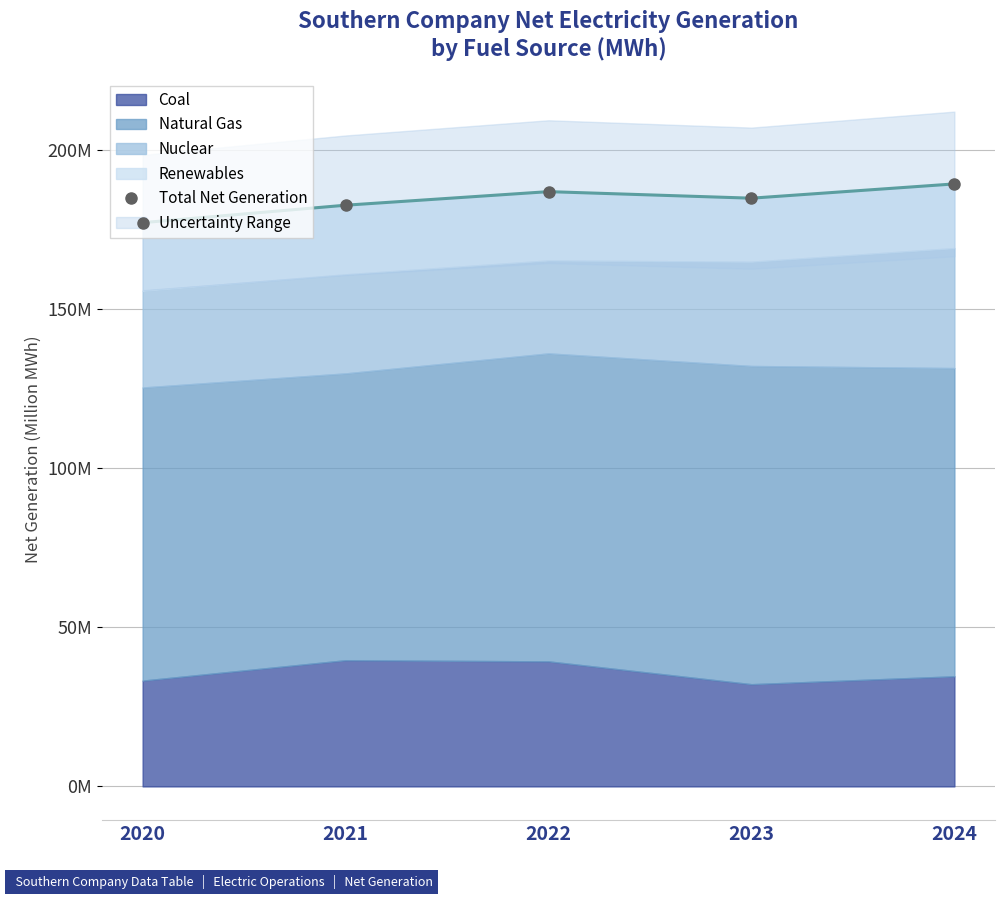

How many lines are shown in the chart?

1